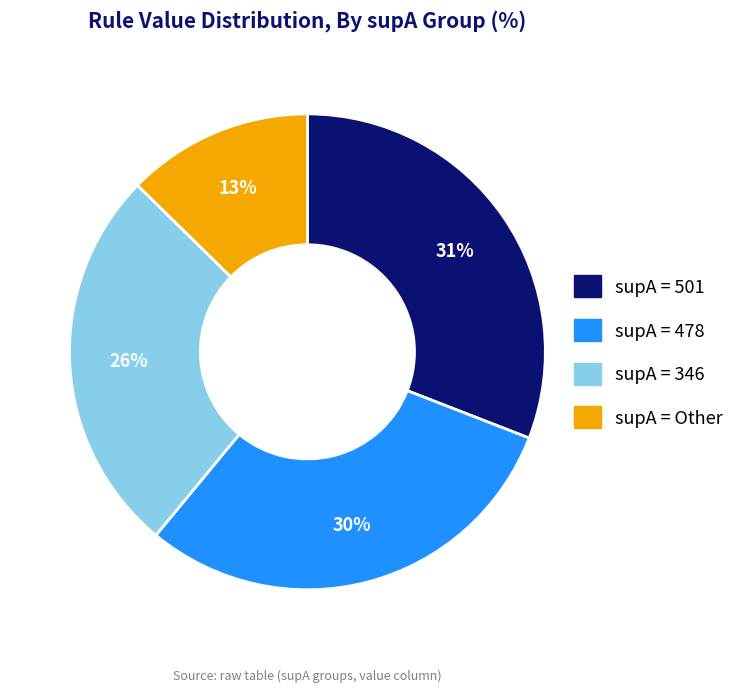

To the nearest percent, what is the difference between the largest and smallest slice percentages?

18%